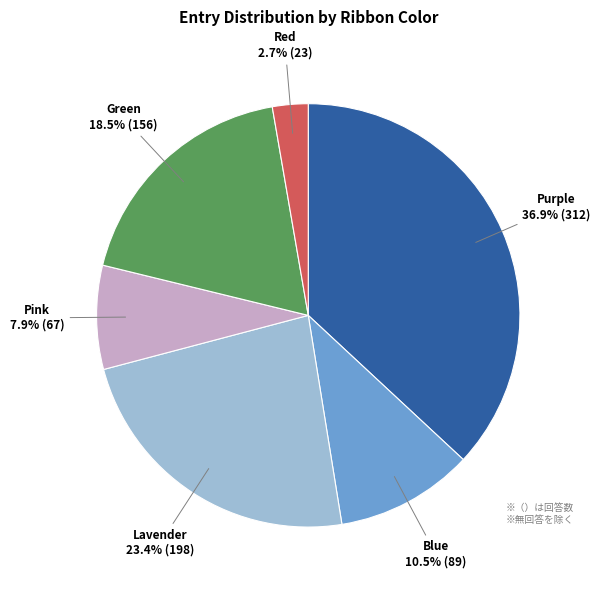

Is there a majority slice in this chart?

No